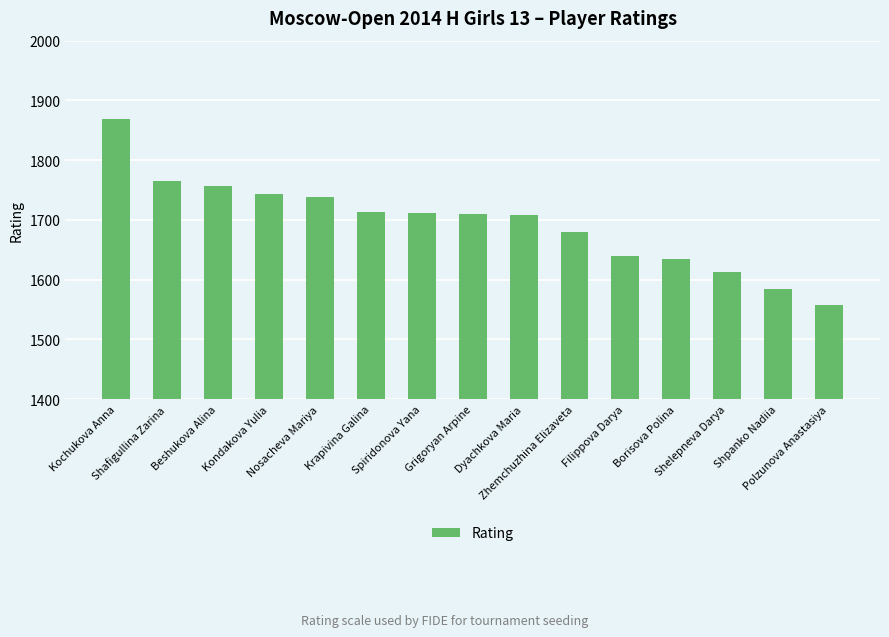

What is the label of the 2nd bar from the right?

Shpanko Nadiia